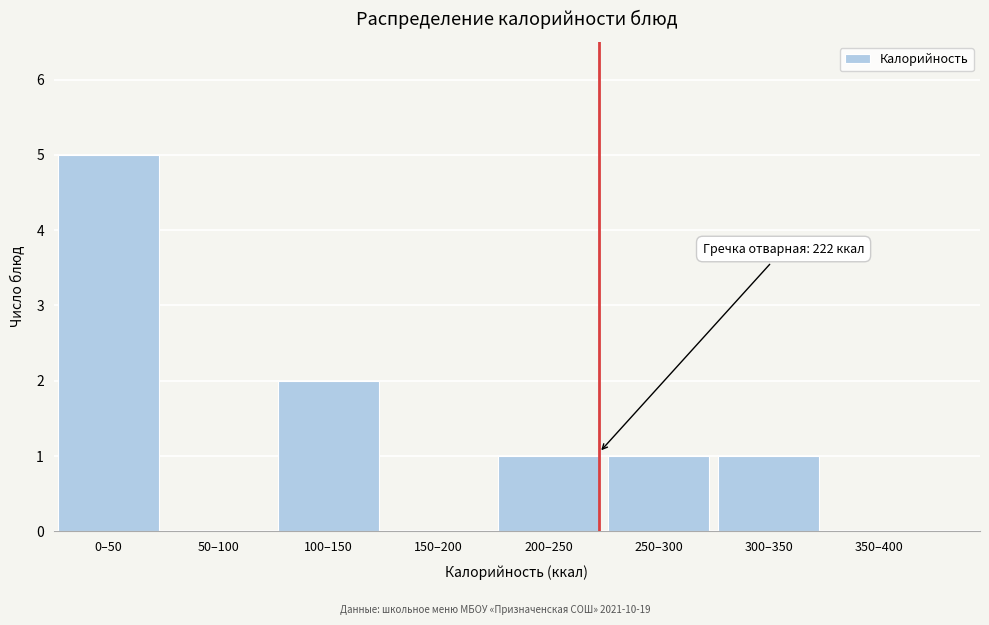

Reading right to left, list all the values displayed in this chart.

350–400=0	300–350=1	250–300=1	200–250=1	150–200=0	100–150=2	50–100=0	0–50=5